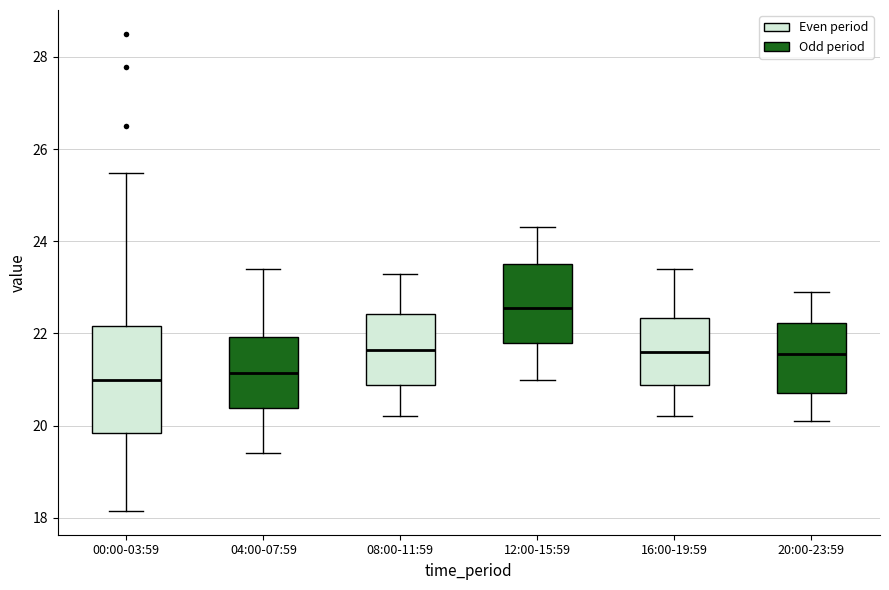

Which box's median line is the highest?

12:00-15:59